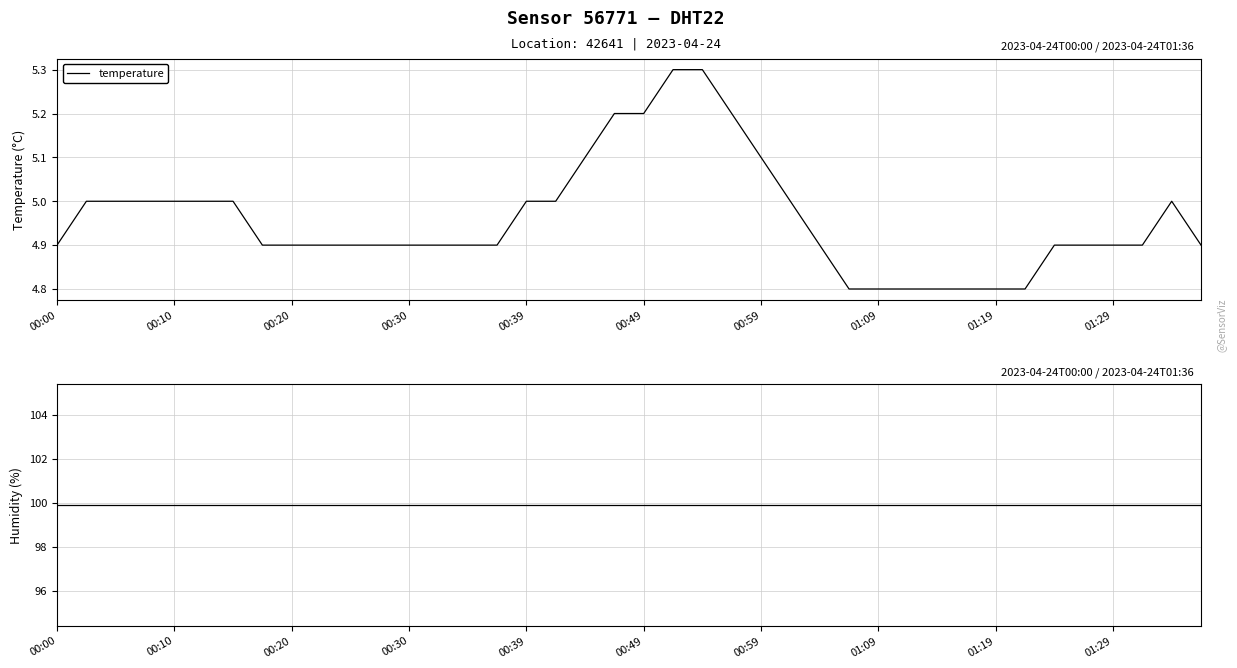

What is the highest value of the humidity series?

99.9